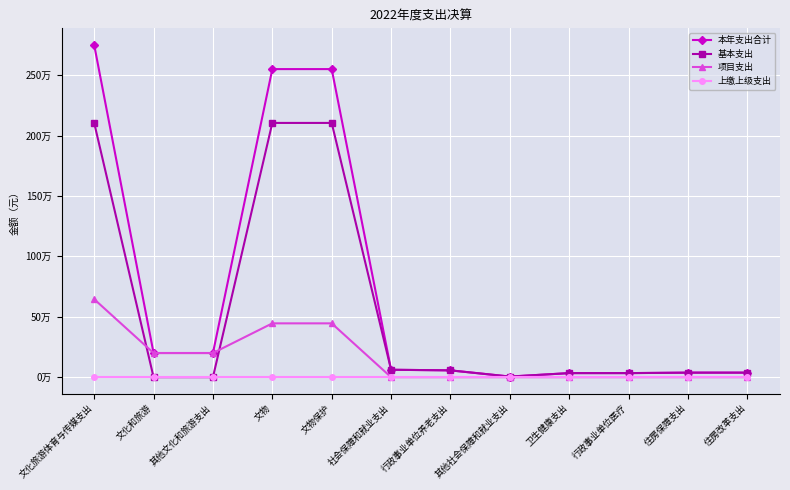

The value of 本年支出合计 at 卫生健康支出 is 33657.1. True or false?

True